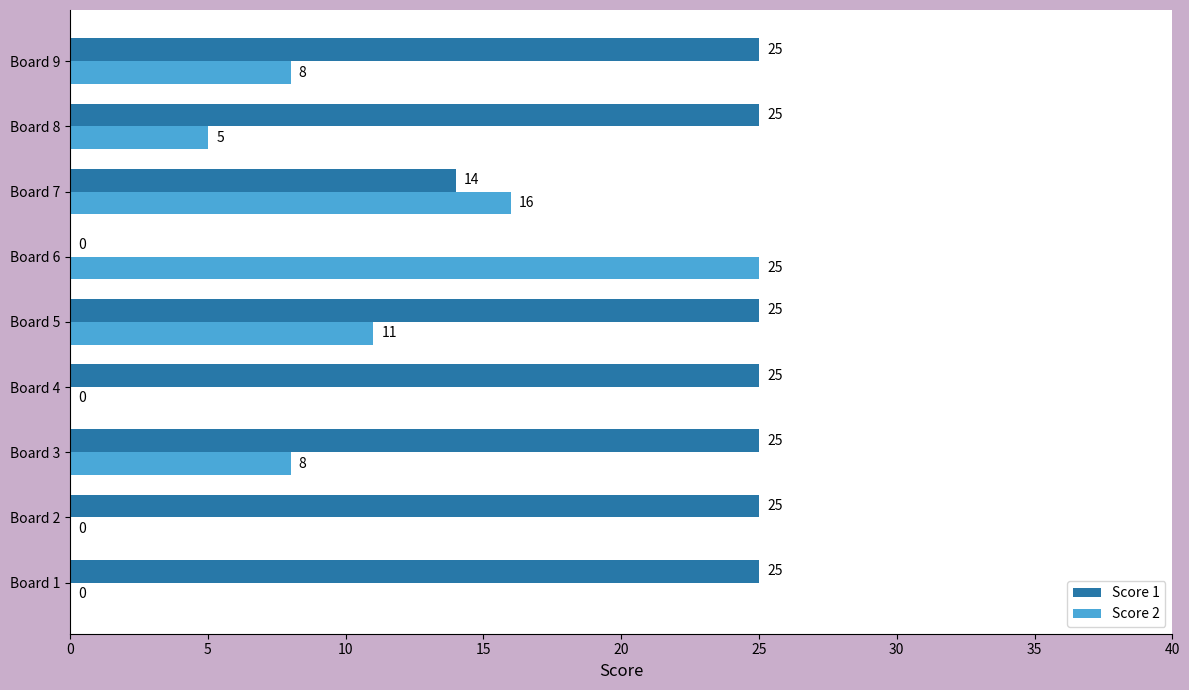

What value does the Score 1 series have at Board 9?

25